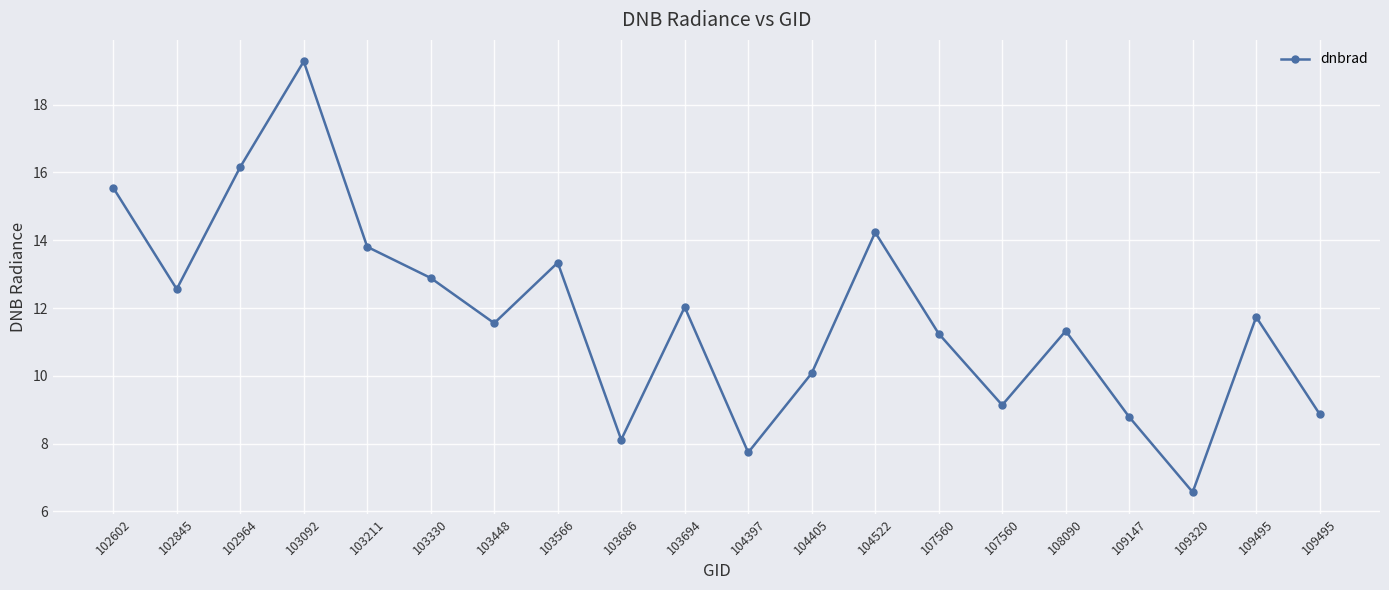

How many data points does each series have?

20